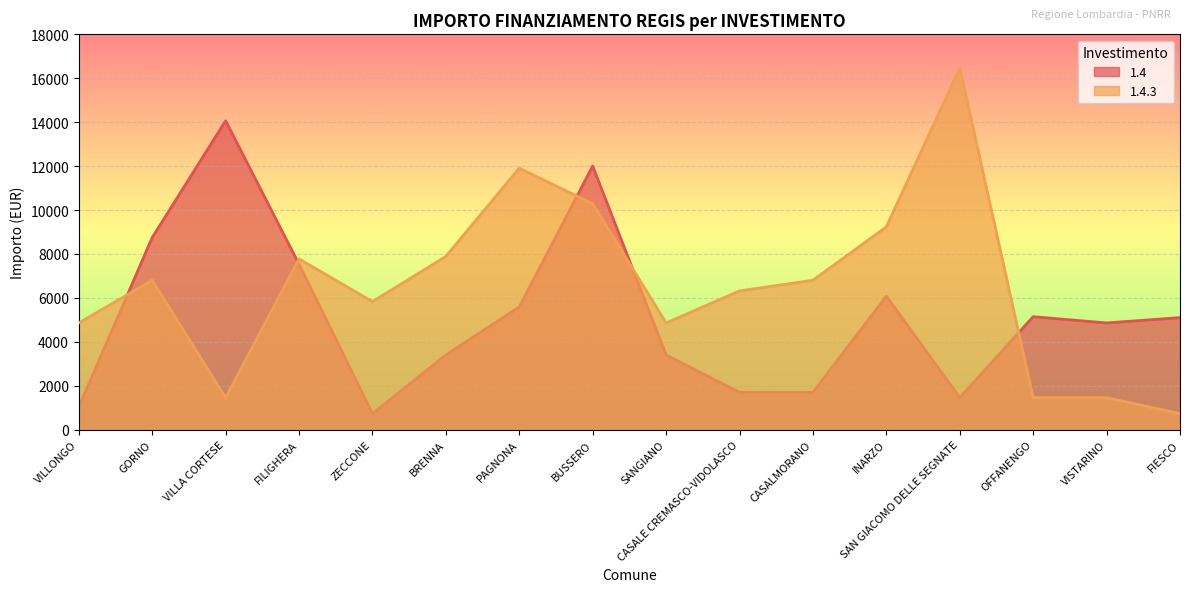

What is the label of the 8th point from the right?

SANGIANO